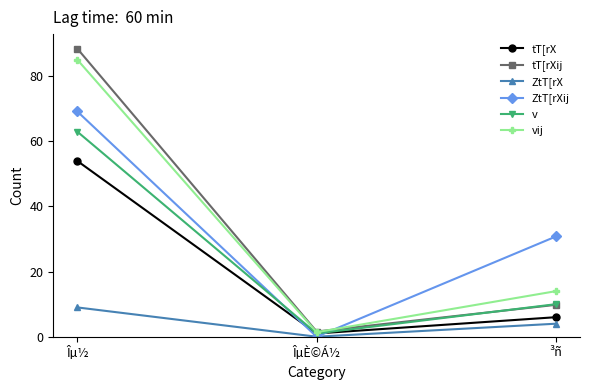

What is the sum of all vij values?

100.5